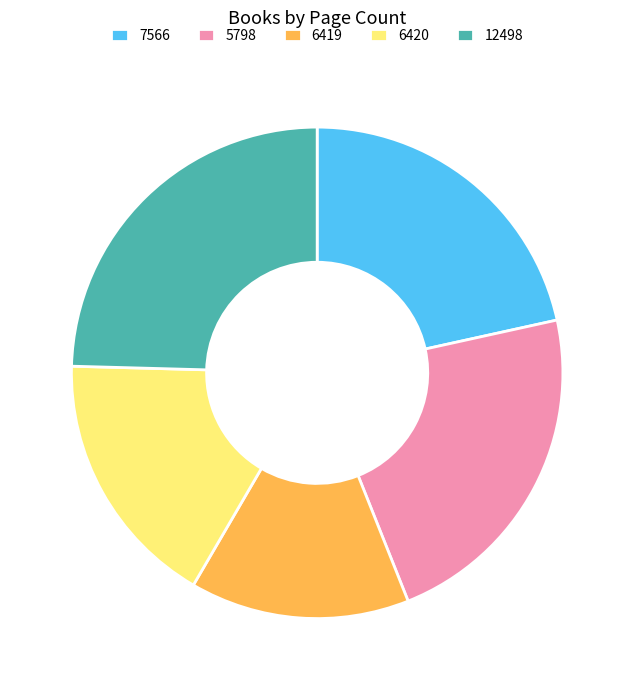

Does any single category account for the majority?

No